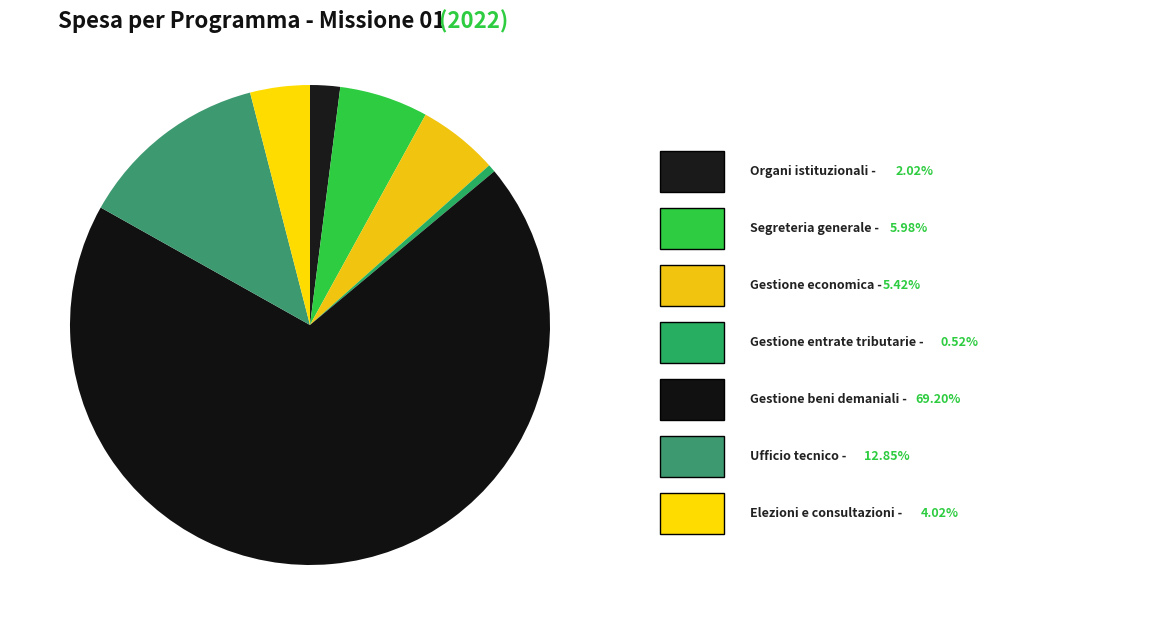

Count the number of slices in the pie.

7